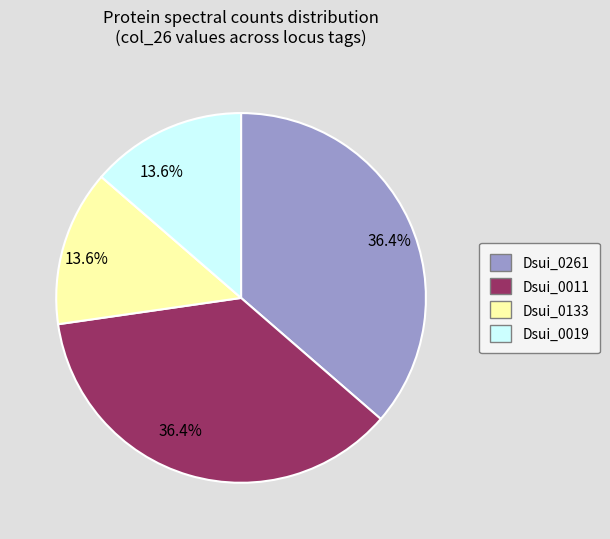

Does any single category account for the majority?

No